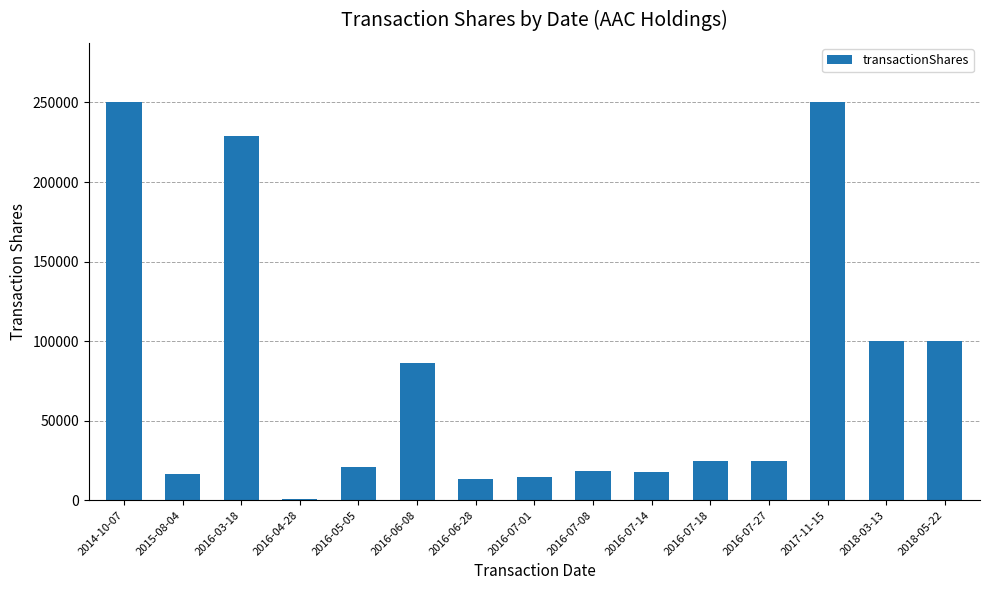

What is the average value?

77778